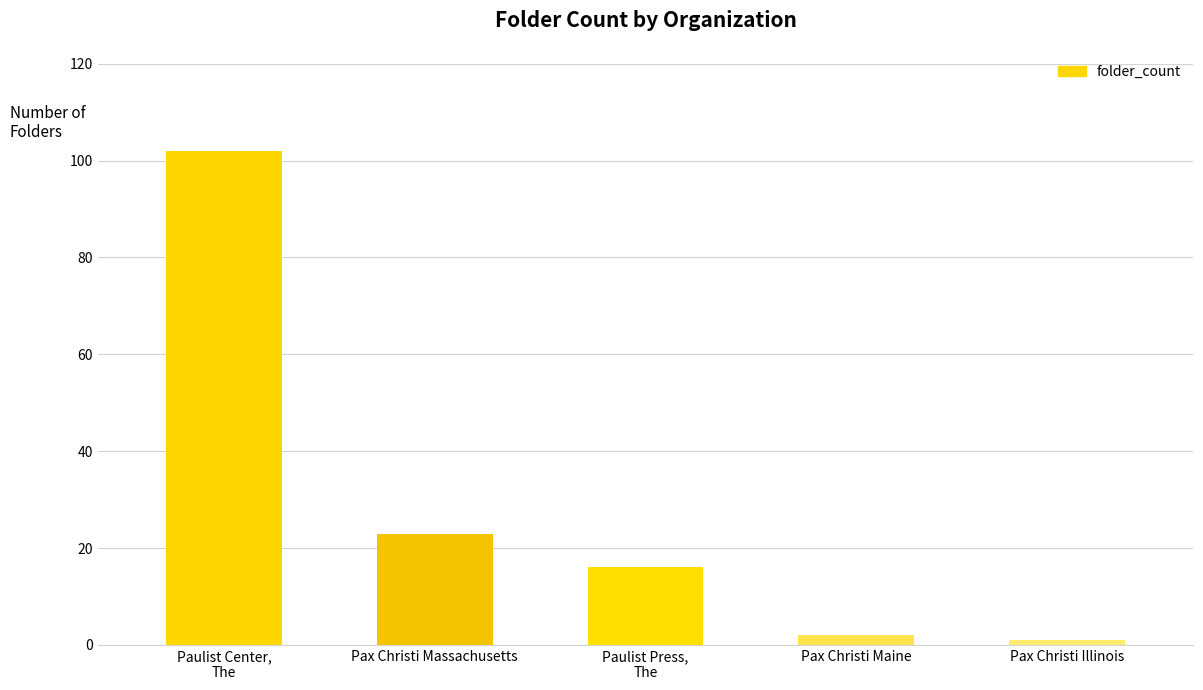

What position from the left is Paulist Press,
The?

3